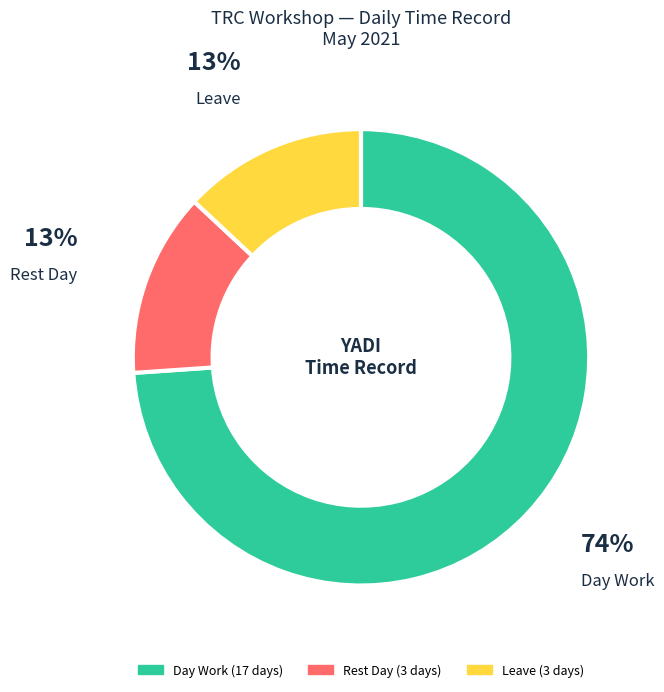

To the nearest percent, what is the average slice percentage?

33%